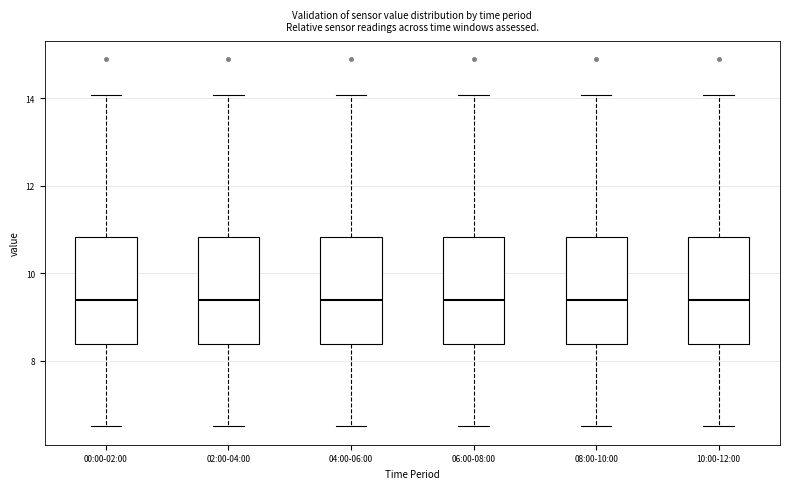

Reading left to right, read every box against the y-axis: the position of its median line, the range the box covers, and the ends of its whiskers. The values are not printed on the chart, so give them approximately, as read against the axis.

00:00-02:00: median 9.4, box 8.4 to 10.8, whiskers 6.6 to 14.0
02:00-04:00: median 9.4, box 8.4 to 10.8, whiskers 6.6 to 14.0
04:00-06:00: median 9.4, box 8.4 to 10.8, whiskers 6.6 to 14.0
06:00-08:00: median 9.4, box 8.4 to 10.8, whiskers 6.6 to 14.0
08:00-10:00: median 9.4, box 8.4 to 10.8, whiskers 6.6 to 14.0
10:00-12:00: median 9.4, box 8.4 to 10.8, whiskers 6.6 to 14.0